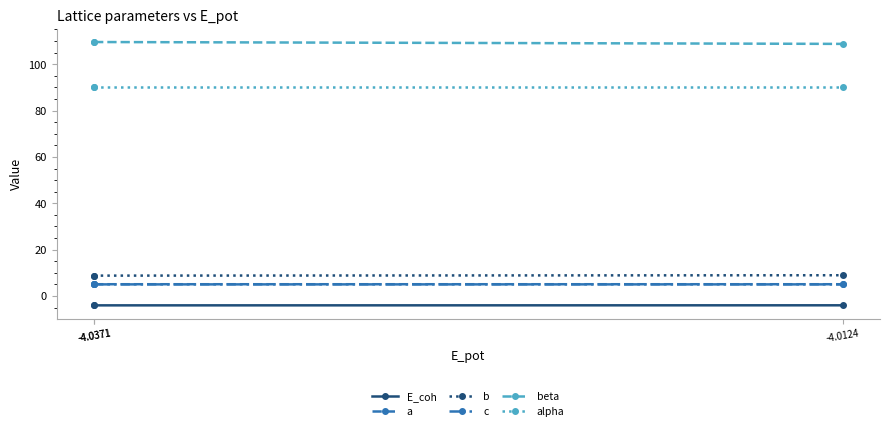

Count the b values in the range 8 to 9.

3